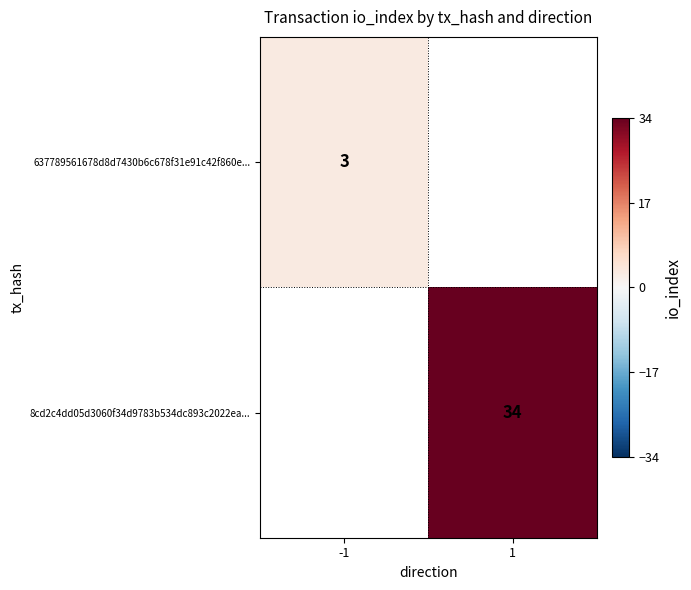

True or false: 8cd2c4dd05d3060f34d9783b534dc893c2022ea... has a value of 34 at 1.

True